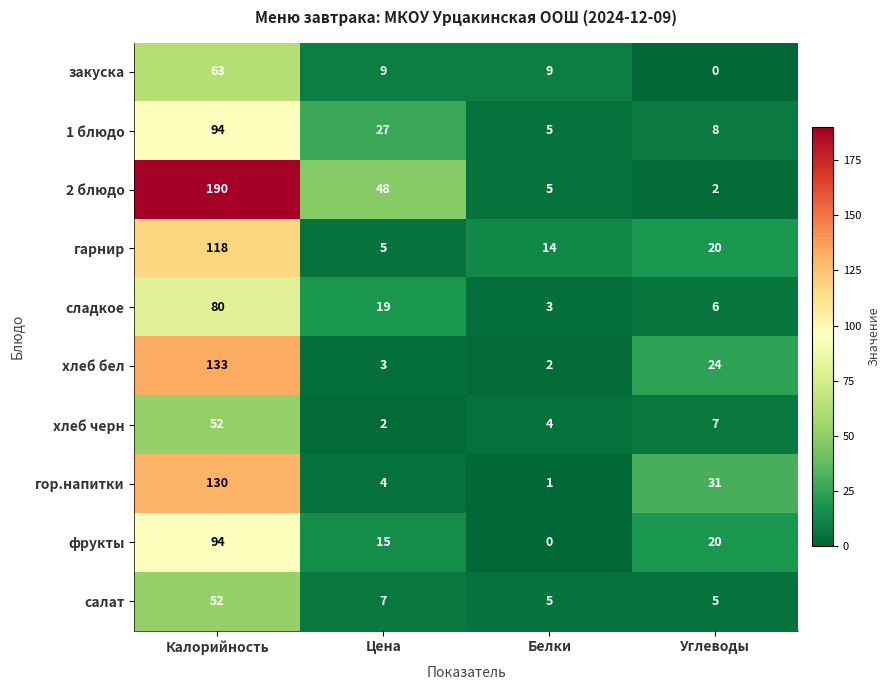

At which label is салат closest to 28?

Цена